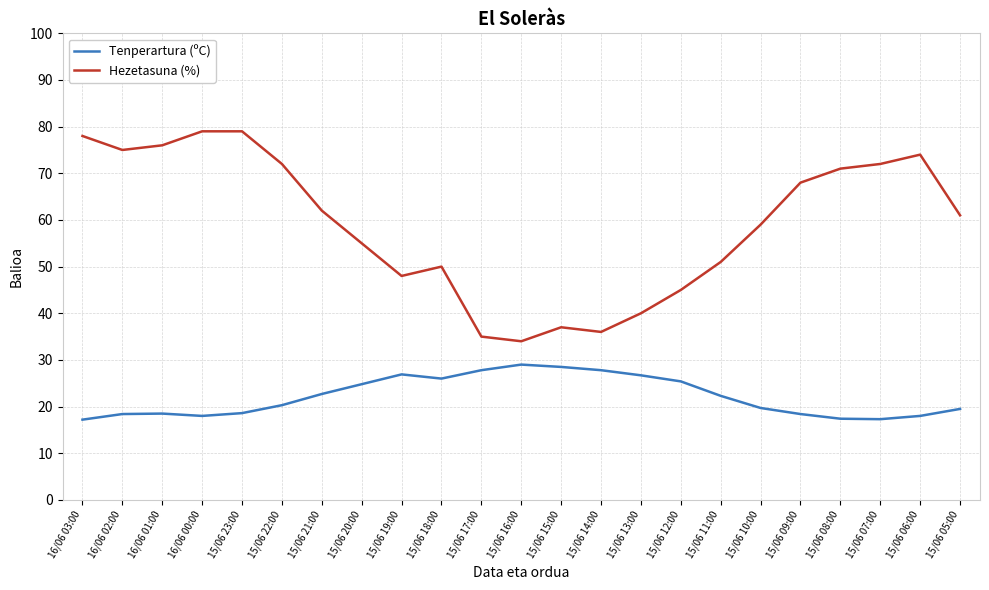

The Hezetasuna (%) series shows 72.0 at 15/06 07:00. True or false?

True